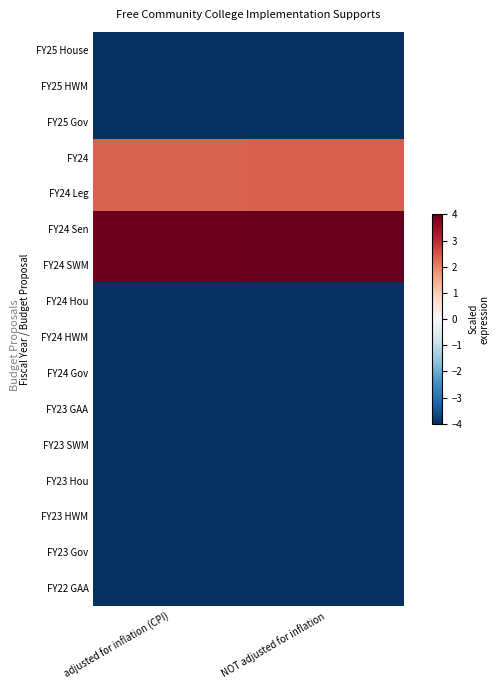

Reading right to left, what are all the values shown in this chart?

FY25 House: NOT adjusted for inflation=-4.0	adjusted for inflation (CPI)=-4.0
FY25 HWM: NOT adjusted for inflation=-4.0	adjusted for inflation (CPI)=-4.0
FY25 Gov: NOT adjusted for inflation=-4.0	adjusted for inflation (CPI)=-4.0
FY24: NOT adjusted for inflation=2.4	adjusted for inflation (CPI)=2.3
FY24 Leg: NOT adjusted for inflation=2.4	adjusted for inflation (CPI)=2.3
FY24 Sen: NOT adjusted for inflation=4.0	adjusted for inflation (CPI)=3.9
FY24 SWM: NOT adjusted for inflation=4.0	adjusted for inflation (CPI)=3.9
FY24 Hou: NOT adjusted for inflation=-4.0	adjusted for inflation (CPI)=-4.0
FY24 HWM: NOT adjusted for inflation=-4.0	adjusted for inflation (CPI)=-4.0
FY24 Gov: NOT adjusted for inflation=-4.0	adjusted for inflation (CPI)=-4.0
FY23 GAA: NOT adjusted for inflation=-4.0	adjusted for inflation (CPI)=-4.0
FY23 SWM: NOT adjusted for inflation=-4.0	adjusted for inflation (CPI)=-4.0
FY23 Hou: NOT adjusted for inflation=-4.0	adjusted for inflation (CPI)=-4.0
FY23 HWM: NOT adjusted for inflation=-4.0	adjusted for inflation (CPI)=-4.0
FY23 Gov: NOT adjusted for inflation=-4.0	adjusted for inflation (CPI)=-4.0
FY22 GAA: NOT adjusted for inflation=-4.0	adjusted for inflation (CPI)=-4.0